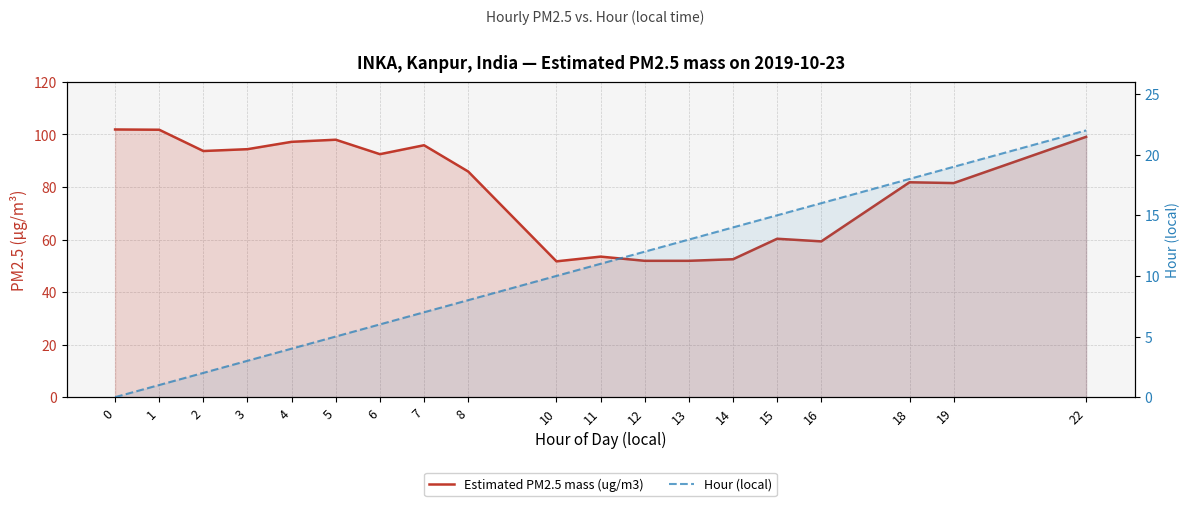

Reading left to right, transcribe all the data shown in this chart.

Estimated PM2.5 mass (ug/m3): 0=101.9	1=101.8	2=93.7	3=94.4	4=97.2	5=98.0	6=92.5	7=95.9	8=85.9	10=51.7	11=53.5	12=51.9	13=51.9	14=52.5	15=60.3	16=59.3	18=81.8	19=81.5	22=99.1
Hour (local): 0=0.0	1=1.0	2=2.0	3=3.0	4=4.0	5=5.0	6=6.0	7=7.0	8=8.0	10=10.0	11=11.0	12=12.0	13=13.0	14=14.0	15=15.0	16=16.0	18=18.0	19=19.0	22=22.0